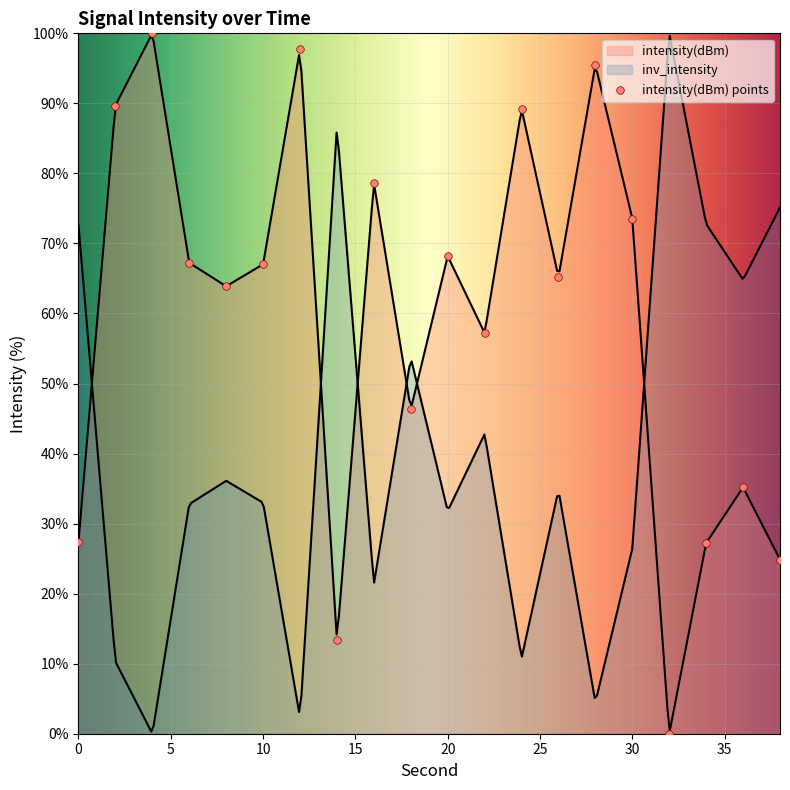

Approximately how many times larger is the value at 16 compared to 30?

1.1